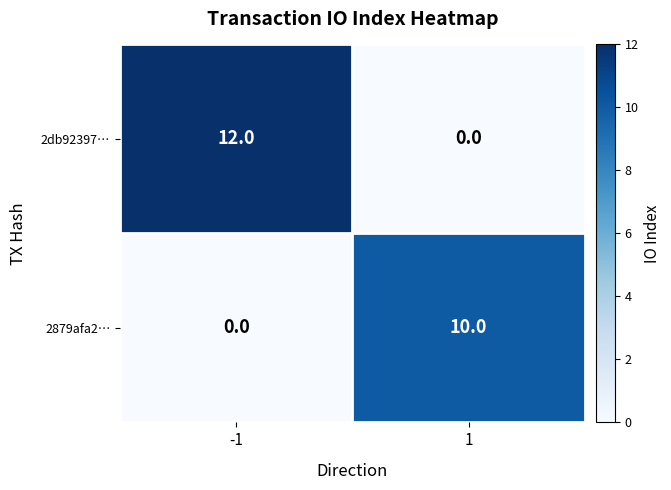

Which series has the largest total across all categories?

2db92397…